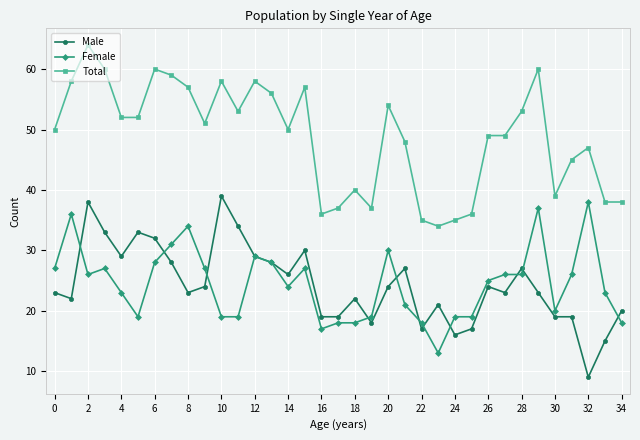

What is the value of the Female point at the 11th from the left?

19